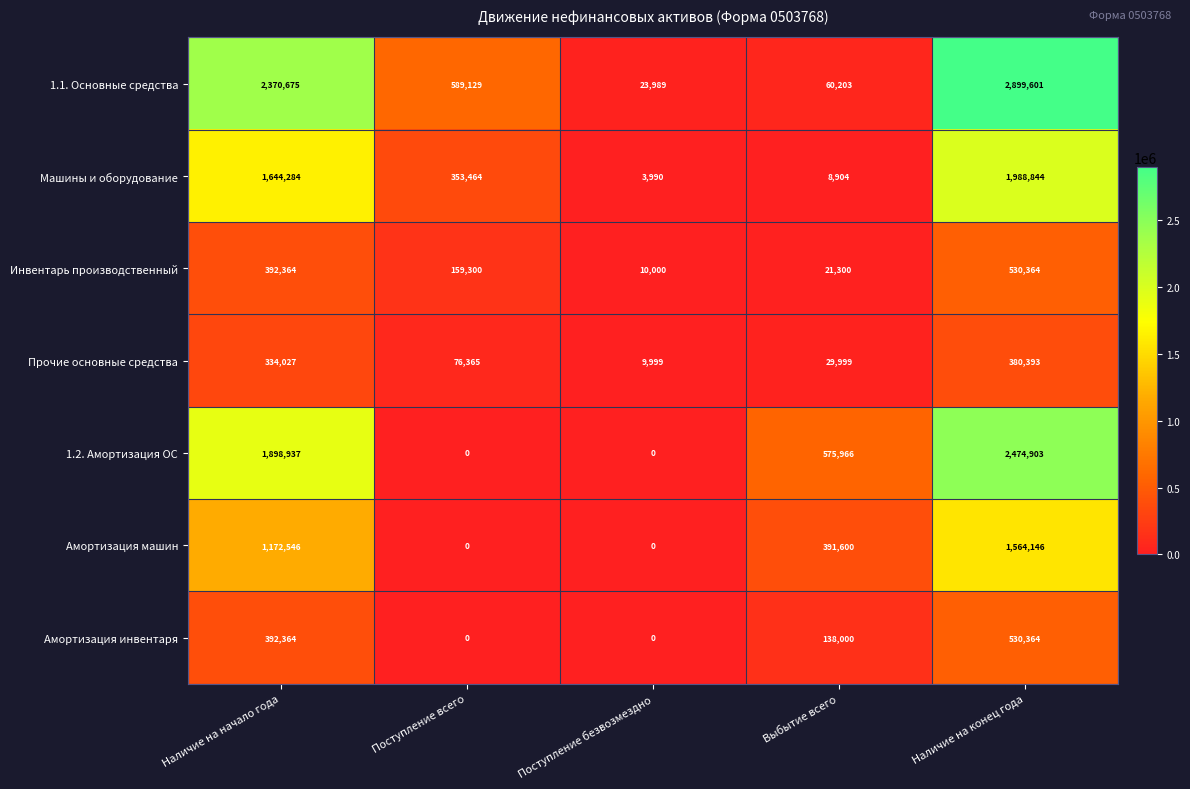

At which label does Амортизация машин first exceed 391600?

Наличие на начало года